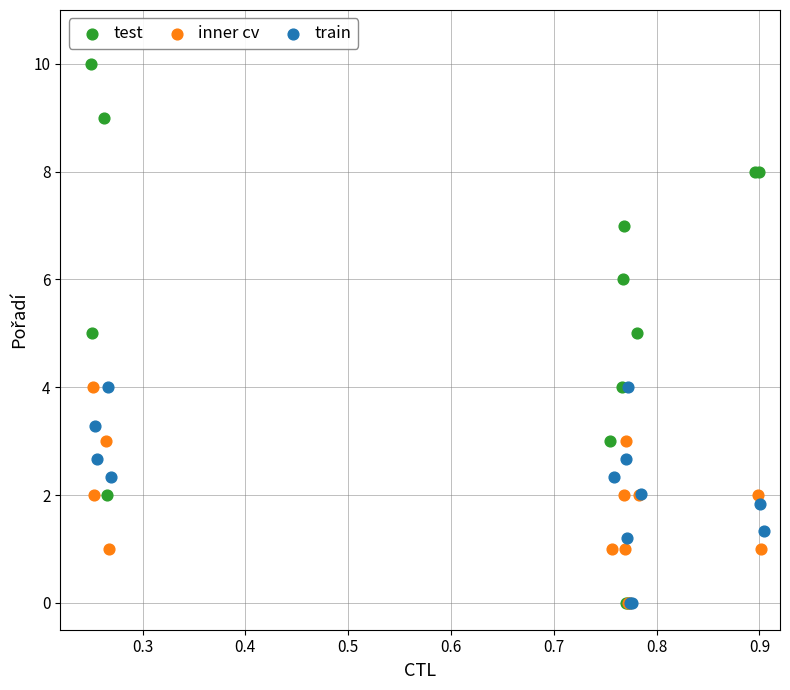

Which series reaches the maximum Y coordinate?

test